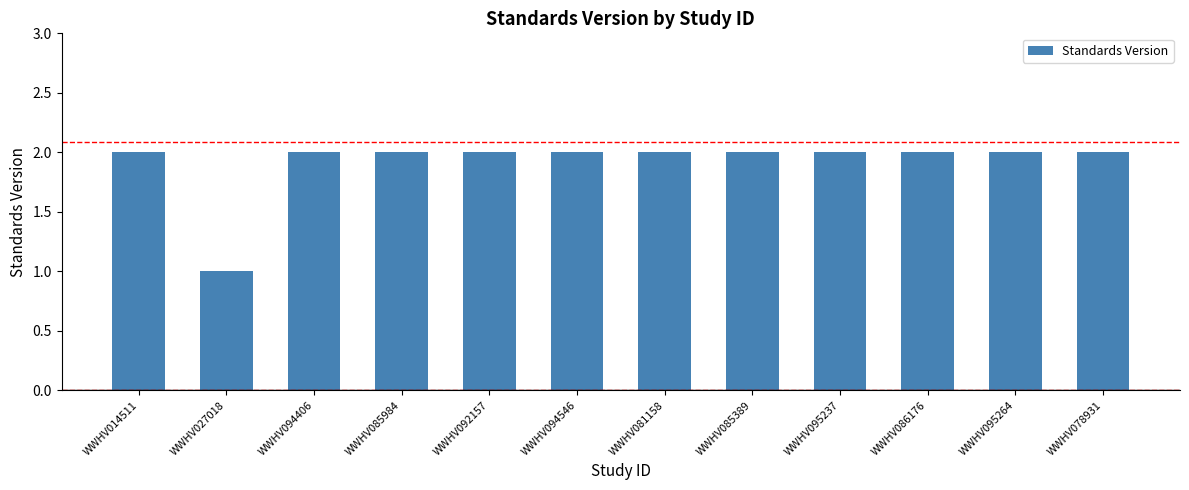

Approximately how many times larger is the value at WWHV027018 compared to WWHV092157?

0.5